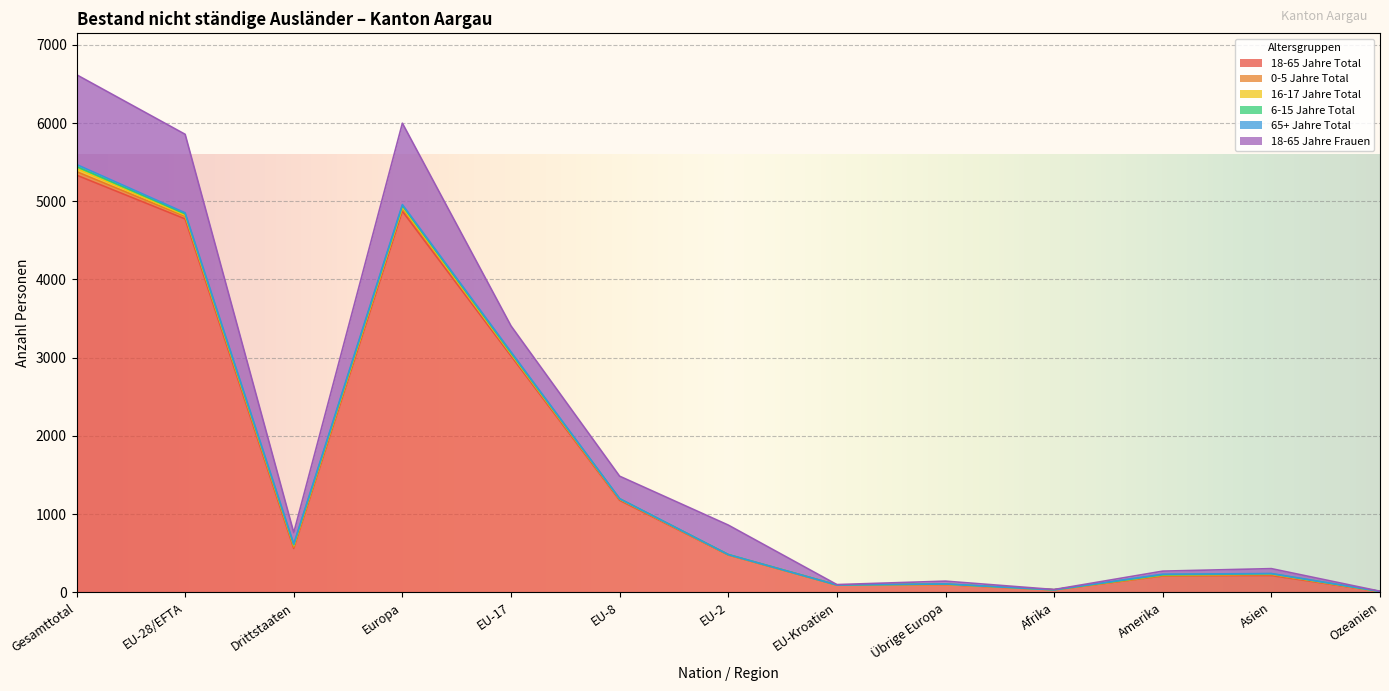

Rank the categories by 16-17 Jahre Total value from highest to lowest.

Gesamttotal, Drittstaaten, Europa, EU-28/EFTA, Amerika, Asien, EU-17, EU-8, EU-2, Übrige Europa, EU-Kroatien, Afrika, Ozeanien